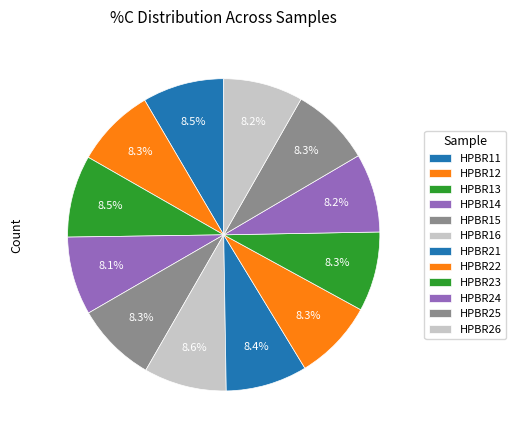

What is the ratio of the value at HPBR22 to the value at HPBR25?

1.0